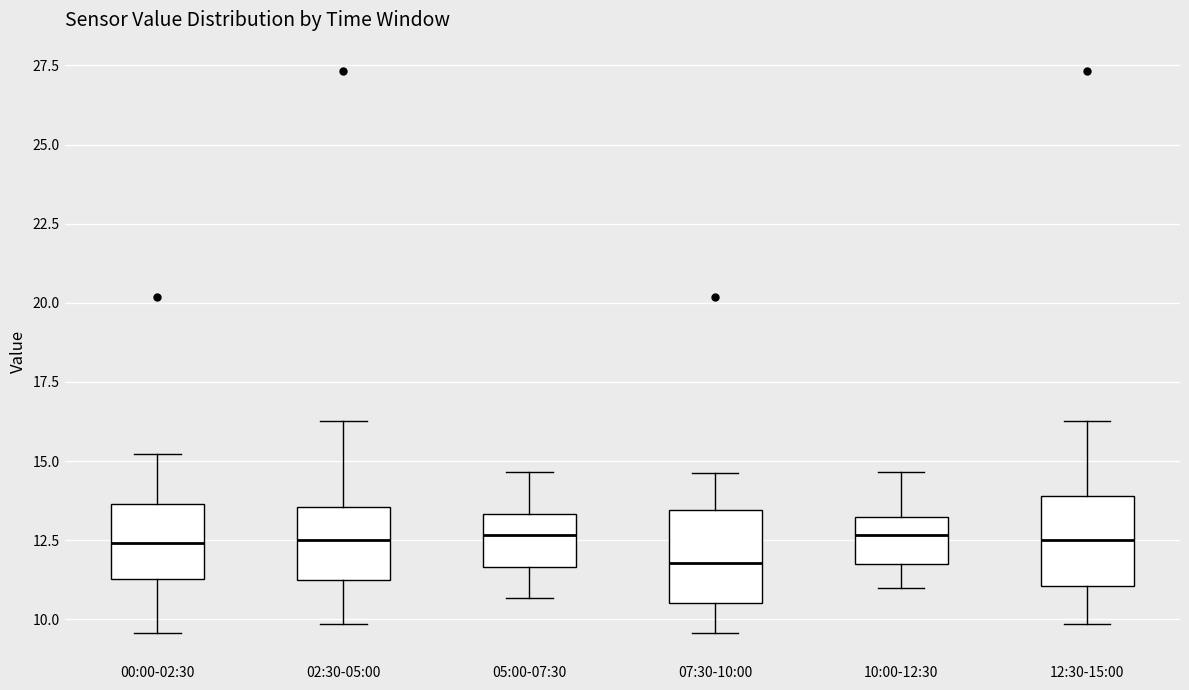

Where is the lower edge of the box for 00:00-02:30 on the y-axis? The values are not printed on the chart, so give them approximately, as read against the axis.

11.5